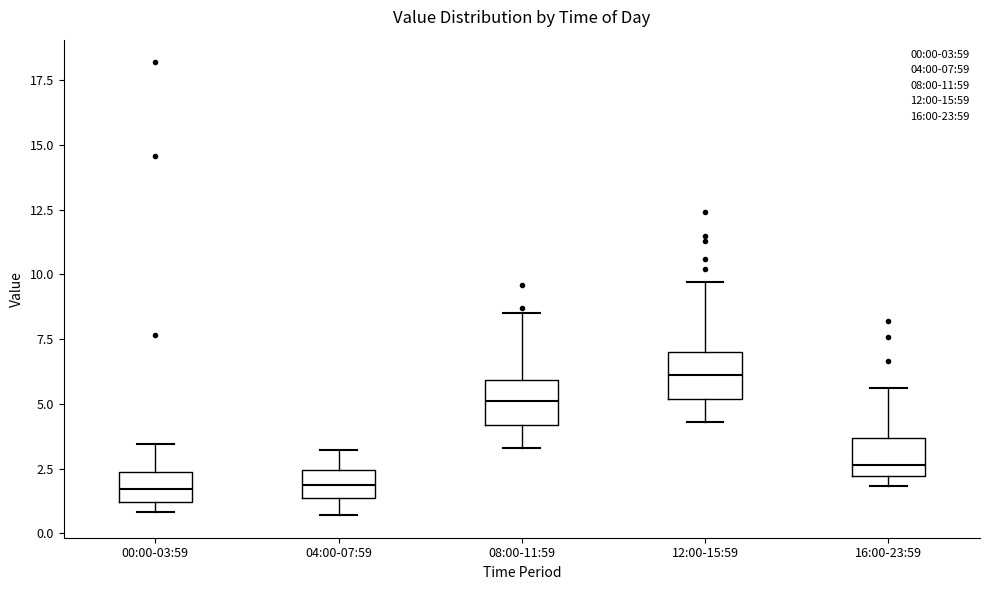

Reading left to right, transcribe this box plot: for each box, give where its median line is, the range the box spans, and where its two whiskers end, as read against the y-axis. The values are not printed on the chart, so give them approximately, as read against the axis.

00:00-03:59: median 1.5, box 1.0 to 2.5, whiskers 1.0 (just below the box's lower edge) to 3.5
04:00-07:59: median 2.0, box 1.5 to 2.5, whiskers 0.5 to 3.0
08:00-11:59: median 5.0, box 4.0 to 6.0, whiskers 3.5 to 8.5
12:00-15:59: median 6.0, box 5.0 to 7.0, whiskers 4.5 to 9.5
16:00-23:59: median 2.5, box 2.0 to 3.5, whiskers 2.0 (just below the box's lower edge) to 5.5